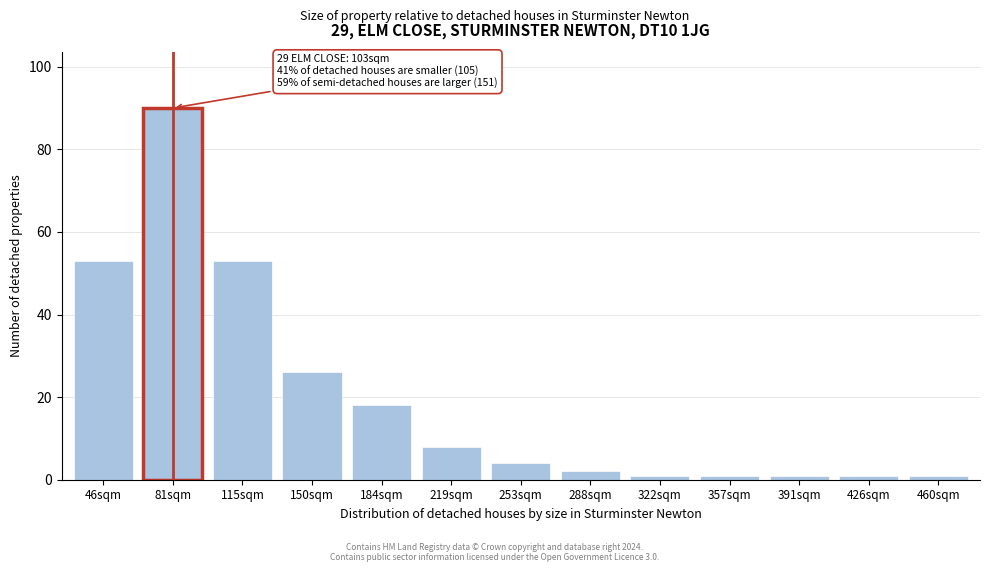

Reading left to right, list all the values displayed in this chart.

46sqm=53	81sqm=90	115sqm=53	150sqm=26	184sqm=18	219sqm=8	253sqm=4	288sqm=2	322sqm=1	357sqm=1	391sqm=1	426sqm=1	460sqm=1